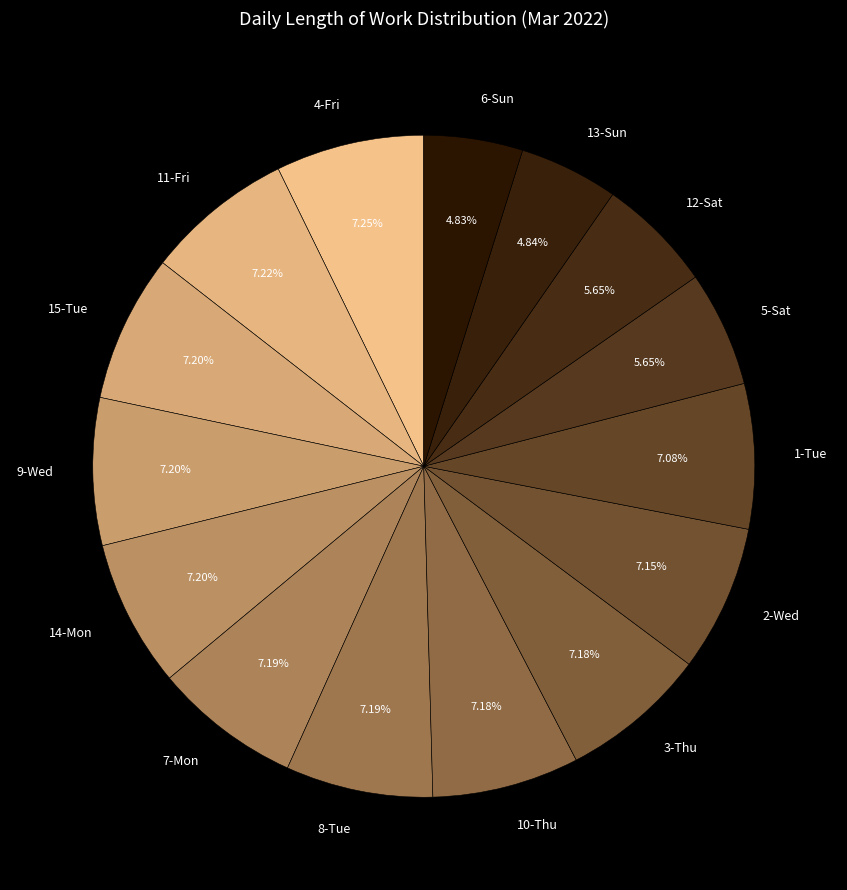

How many segments does this pie chart have?

15